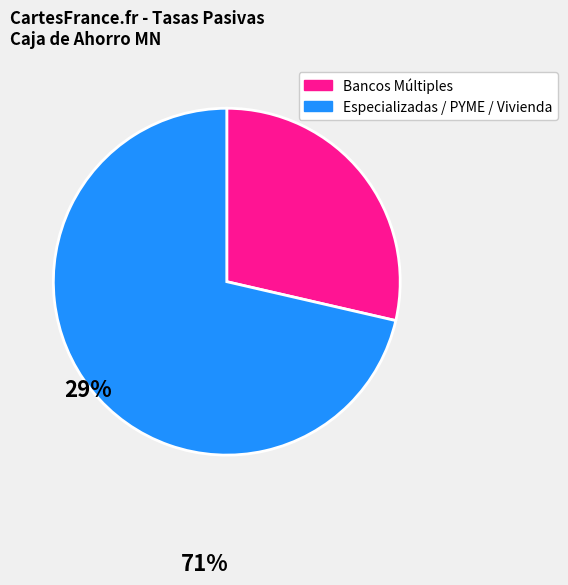

How many slices are in this pie chart?

2